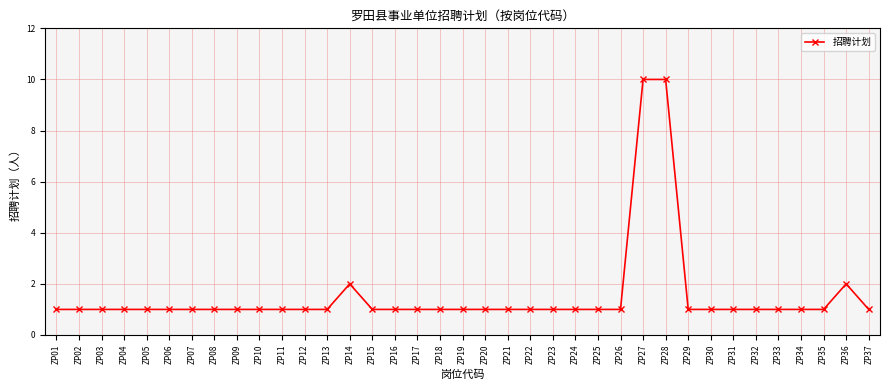

What is the ratio of the value at ZP20 to the value at ZP10?

1.0